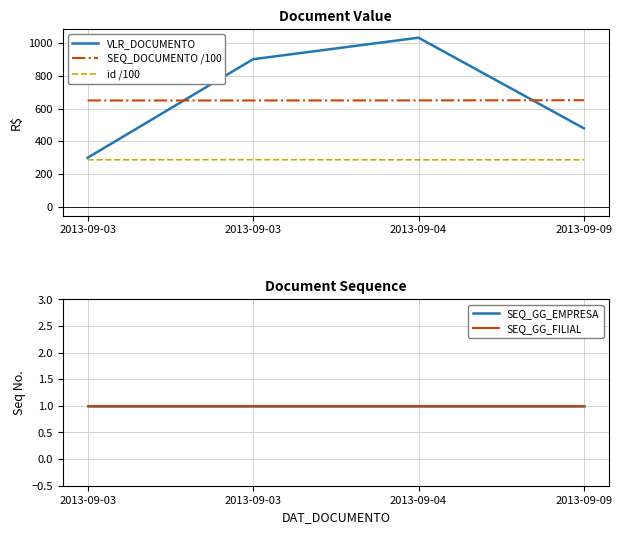

How many values in the VLR_DOCUMENTO series exceed 900?

1